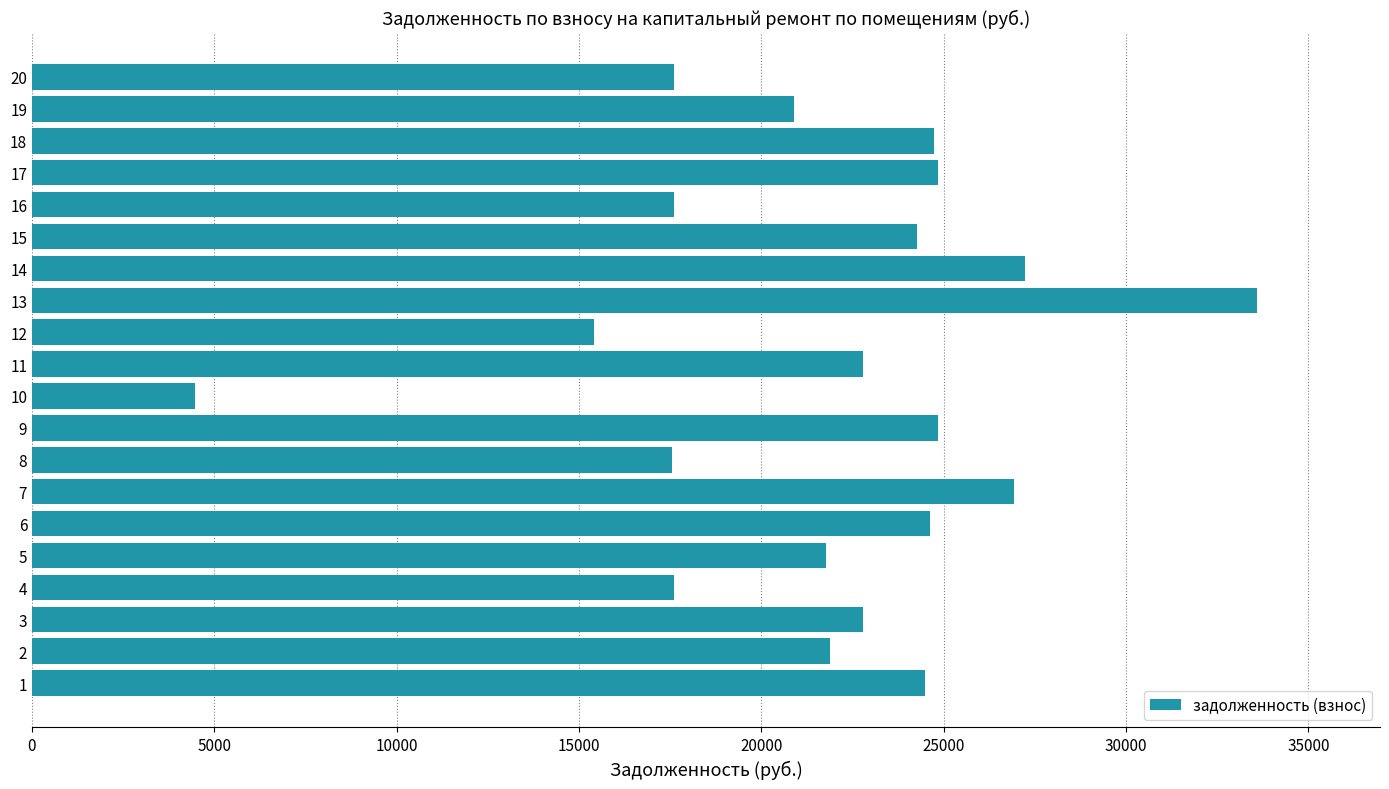

What is the sum of the values at 17 and 11?

47622.8